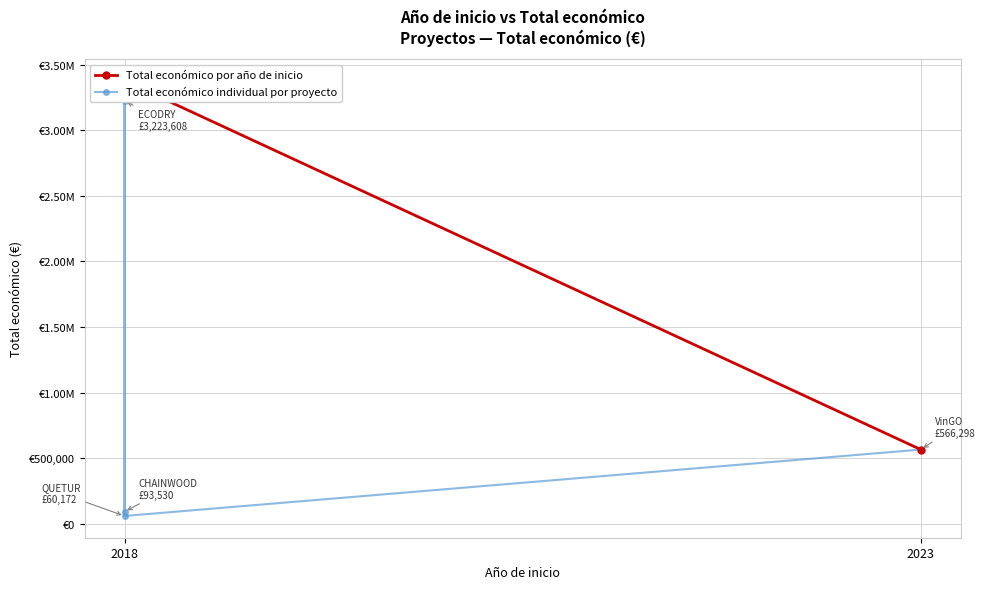

Reading left to right, extract all data points from this chart.

566298	60172	3223608	93530